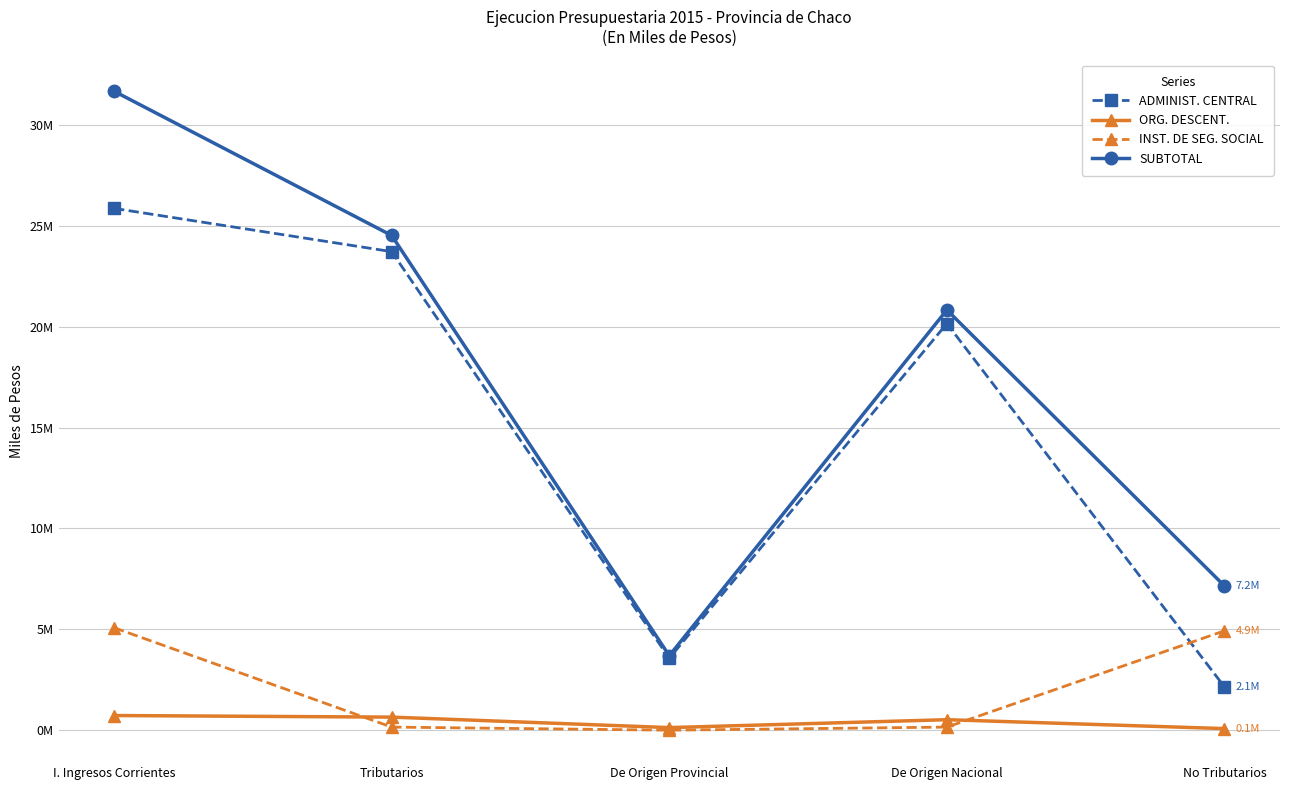

What is the highest value of the ORG. DESCENT. series?

727026.8